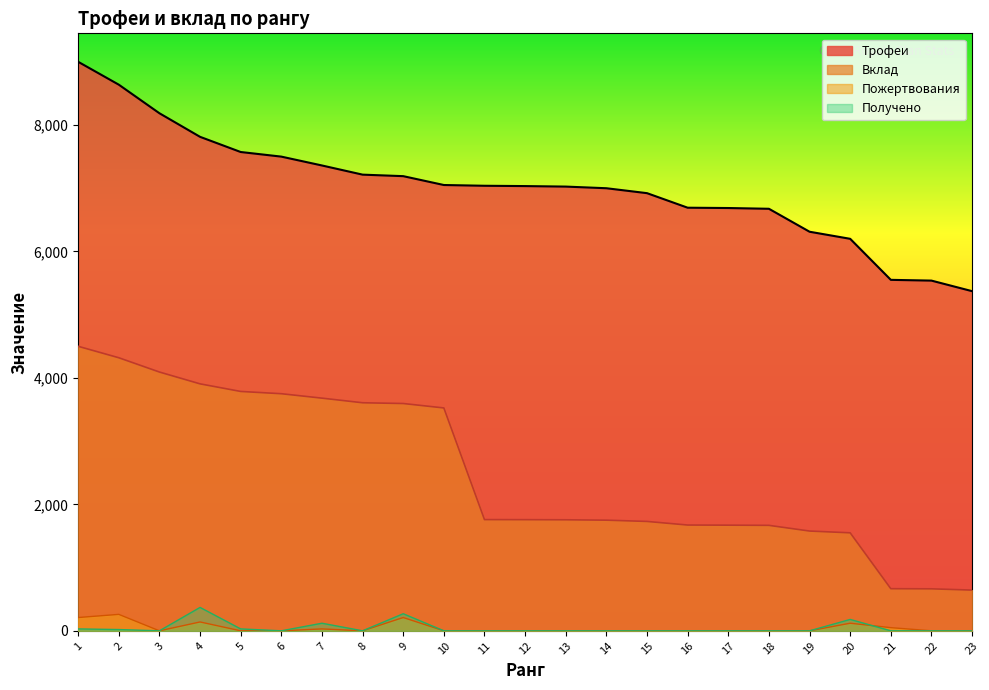

Reading left to right, extract all data points from this chart.

Трофеи: 9000	8638	8186	7813	7573	7500	7360	7215	7191	7051	7039	7034	7026	7000	6922	6692	6687	6675	6312	6200	5551	5539	5372
Вклад: 4500	4319	4093	3906	3786	3750	3680	3607	3595	3525	1759	1758	1756	1750	1730	1673	1671	1668	1578	1550	666	664	644
Пожертвования: 210	260	0	140	0	0	30	0	210	0	0	0	0	0	0	0	0	0	0	120	50	0	0
Получено: 30	20	0	370	30	0	120	0	270	0	0	0	0	0	0	0	0	0	0	180	0	0	0